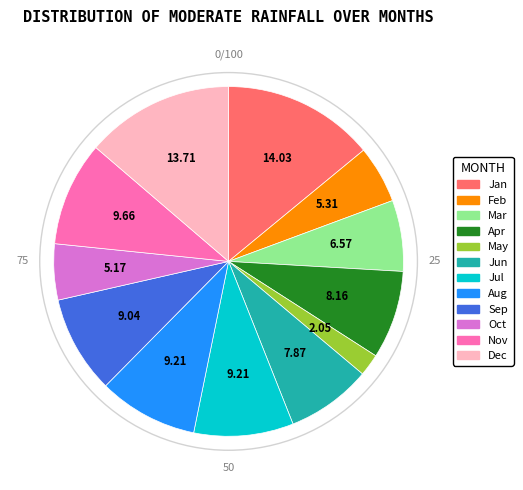

Combined, do Jun and Nov account for over 50%?

No